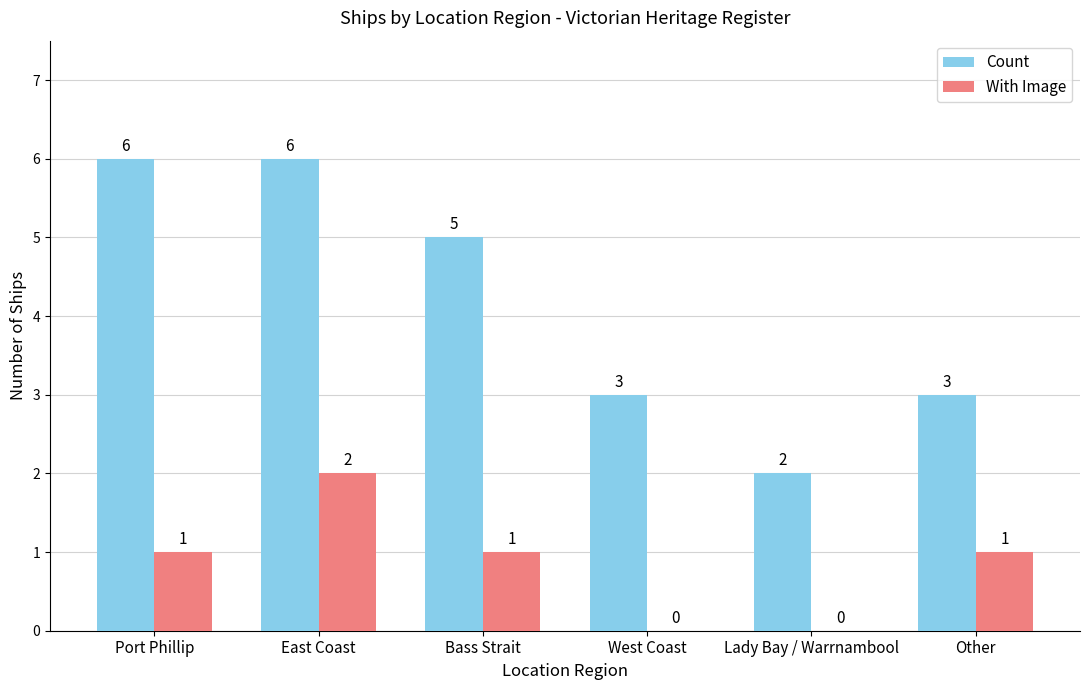

What is the sum of all Count values?

25